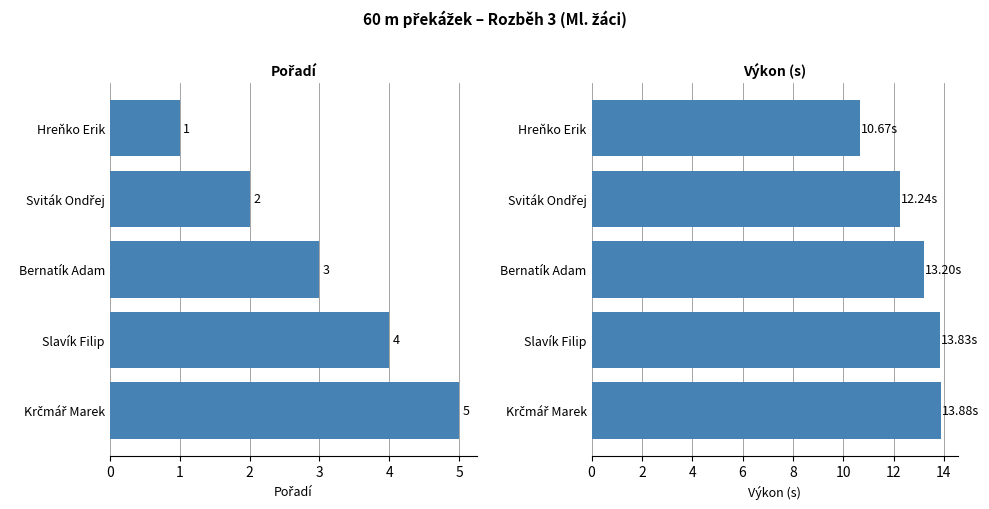

How many groups of bars are there?

5